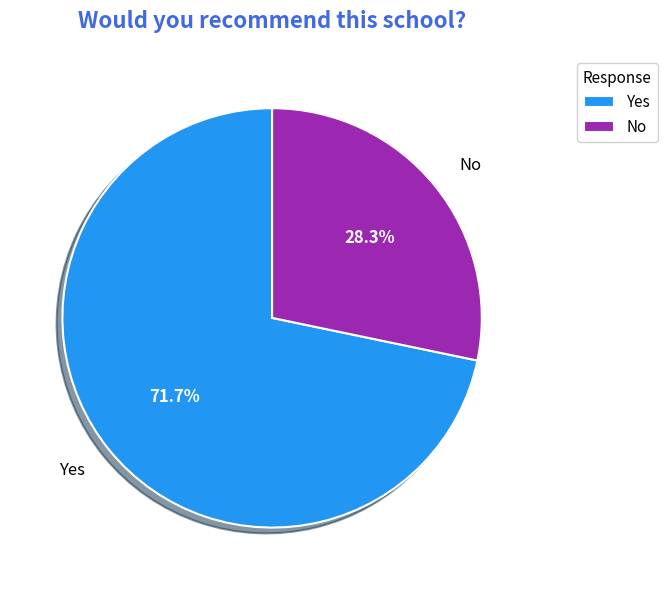

Does No represent more than half of the total?

No